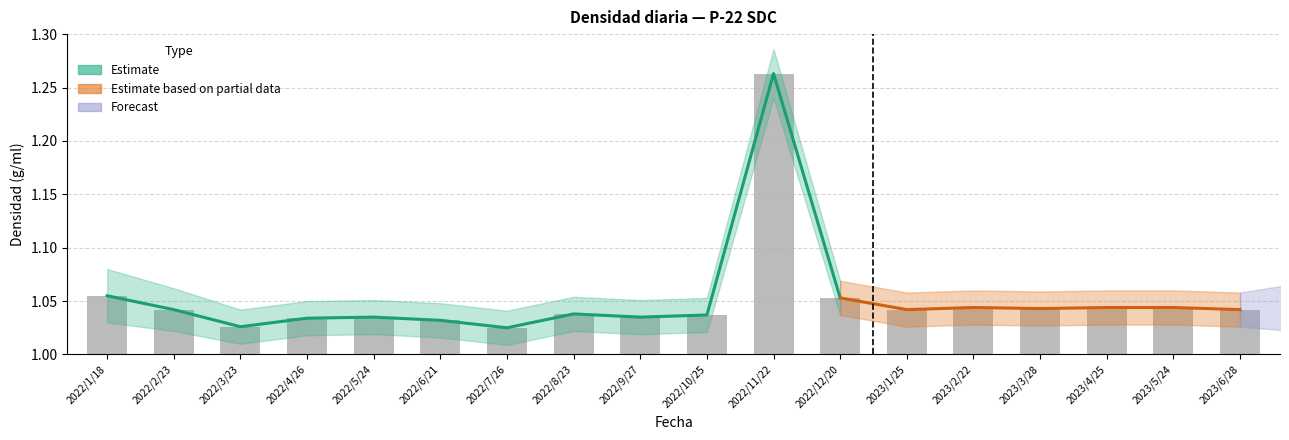

True or false: the data shows 1.3 at 2022/11/22.

True